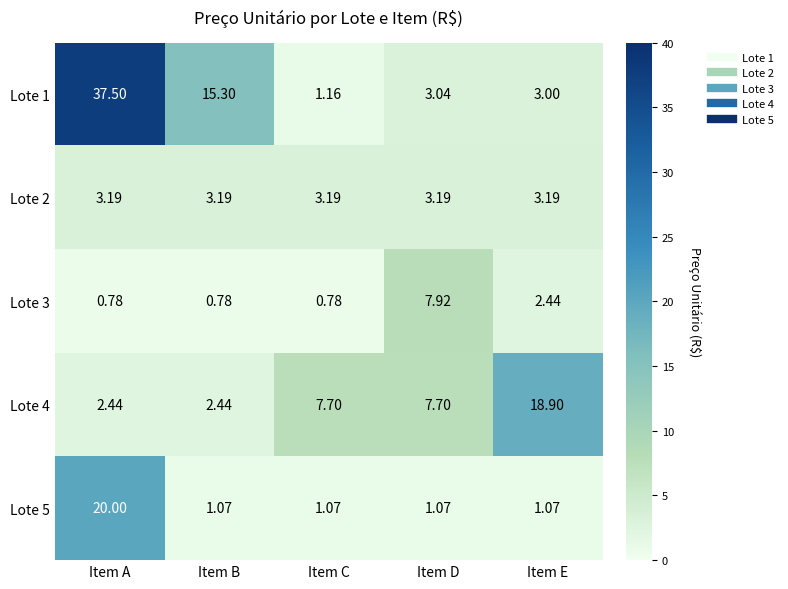

At which category does the chart reach its peak across all series?

Item A